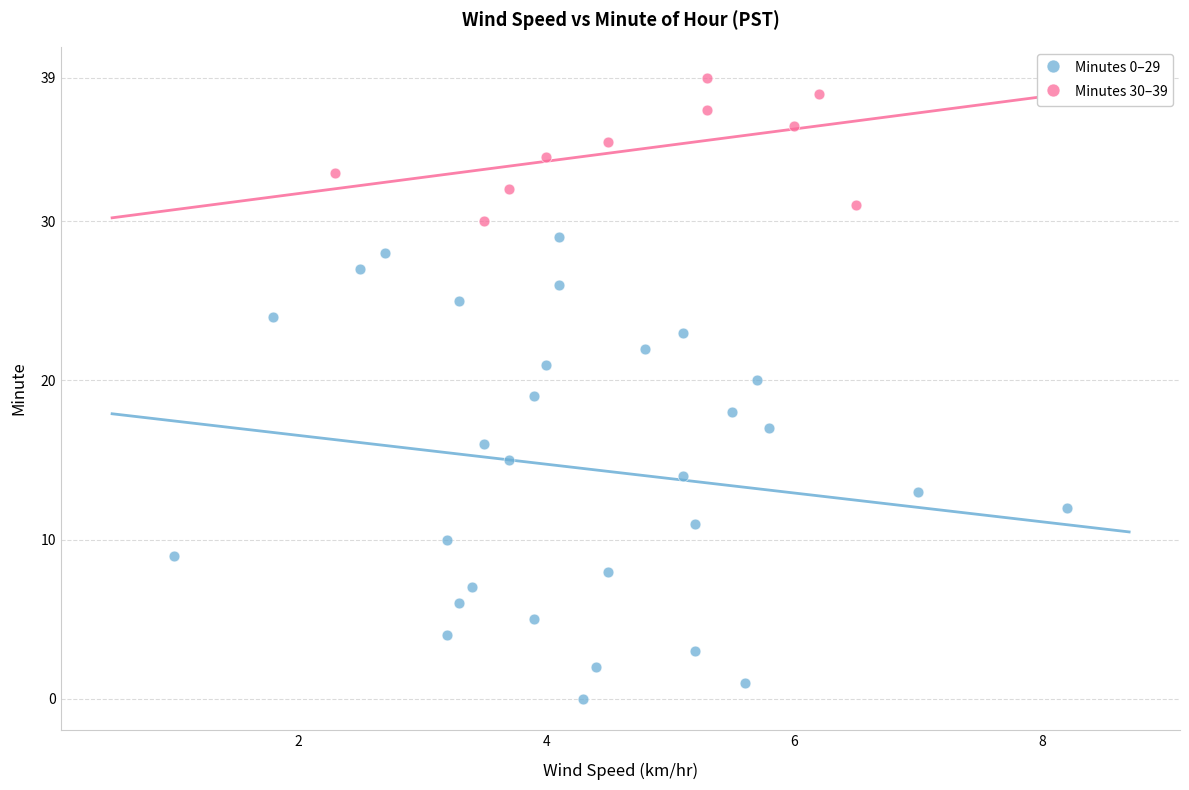

Which series contains the highest Y value?

Minutes 30–39